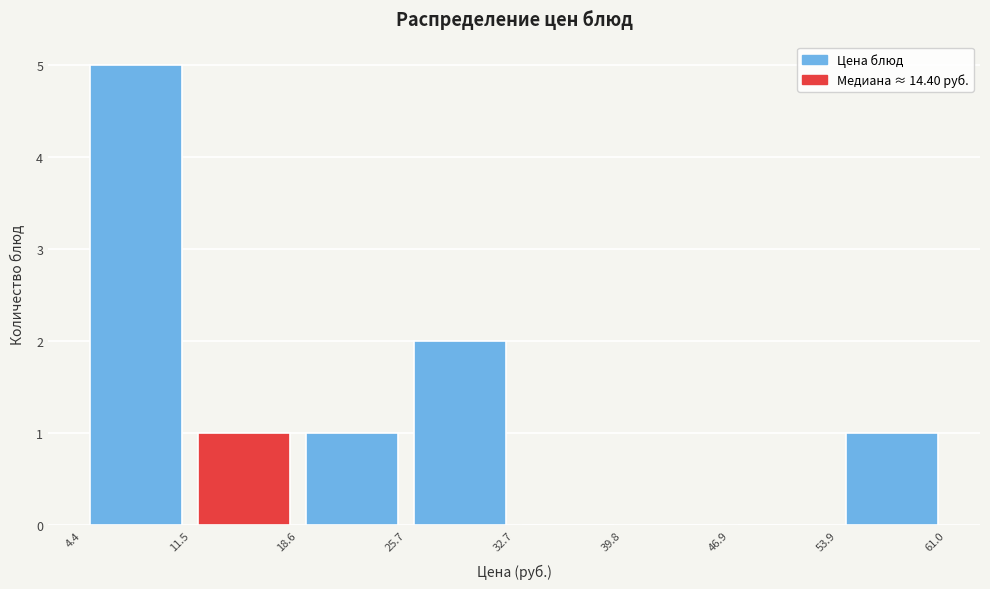

How tall is the bar that spans 18.6 to 25.7 on the x-axis? The values are not printed on the chart, so give them approximately, as read against the axis.

1